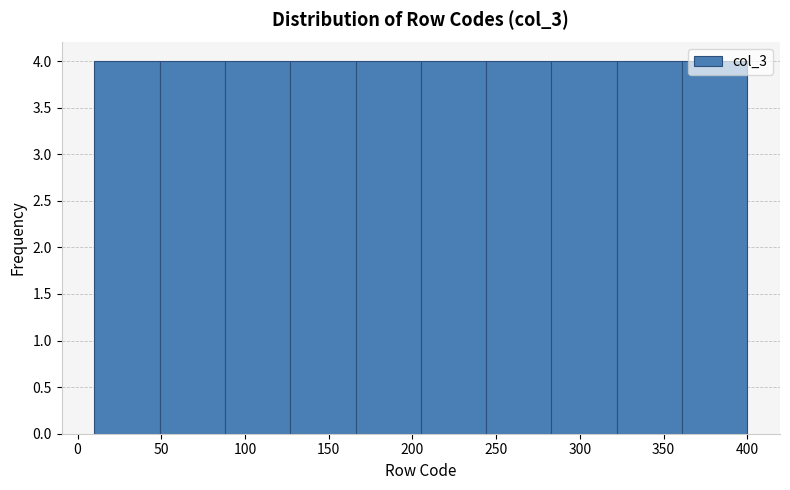

Reading left to right, transcribe this chart: for each bar, give the range it covers on the x-axis and its height. Neither the bar edges nor the heights are printed on the chart, so give them approximately, as read against the axes.

10 to 49: 4
49 to 88: 4
88 to 127: 4
127 to 166: 4
166 to 205: 4
205 to 244: 4
244 to 283: 4
283 to 322: 4
322 to 361: 4
361 to 400: 4